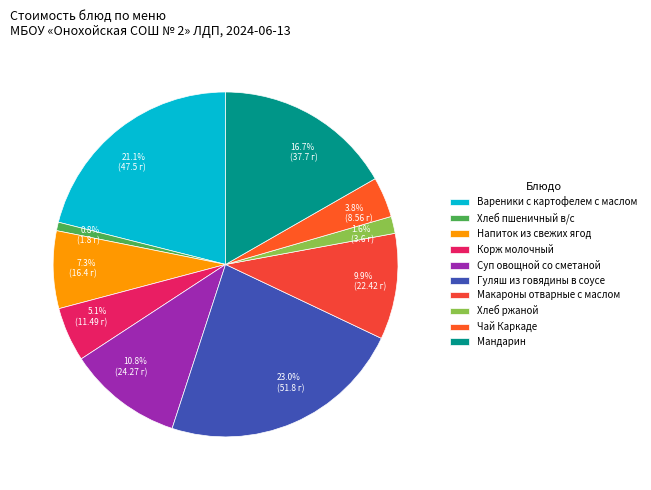

The Мандарин slice represents 9% of the pie. True or false?

False